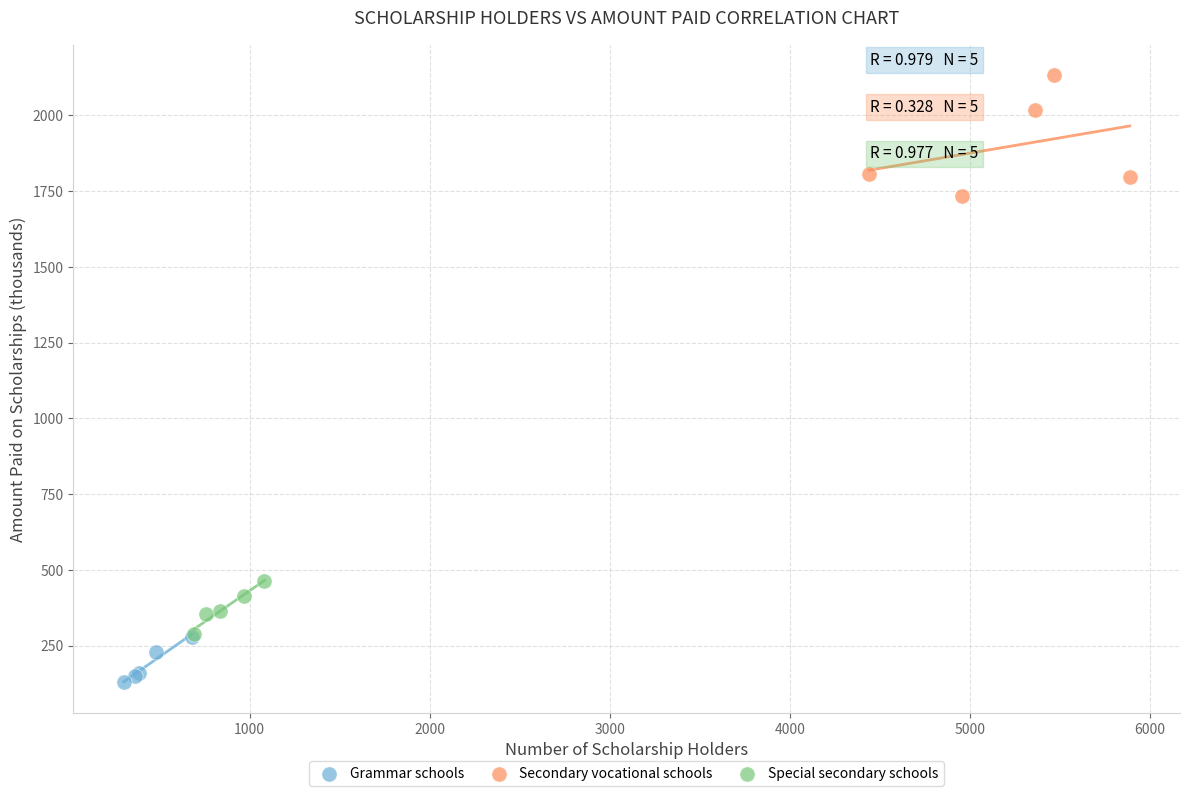

What are all the series names shown in the legend?

Grammar schools, Secondary vocational schools, Special secondary schools